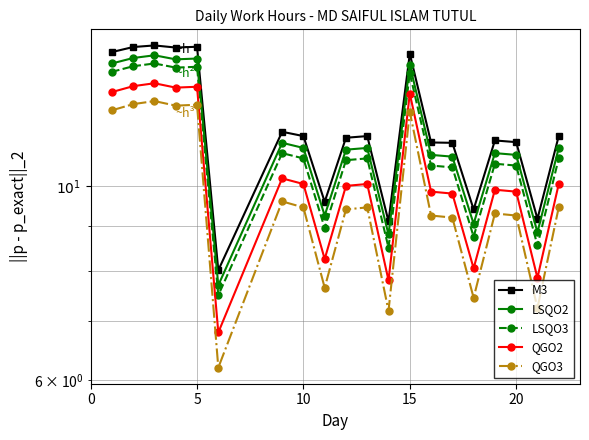

True or false: M3 has more than 2 points higher than both neighbors.

True